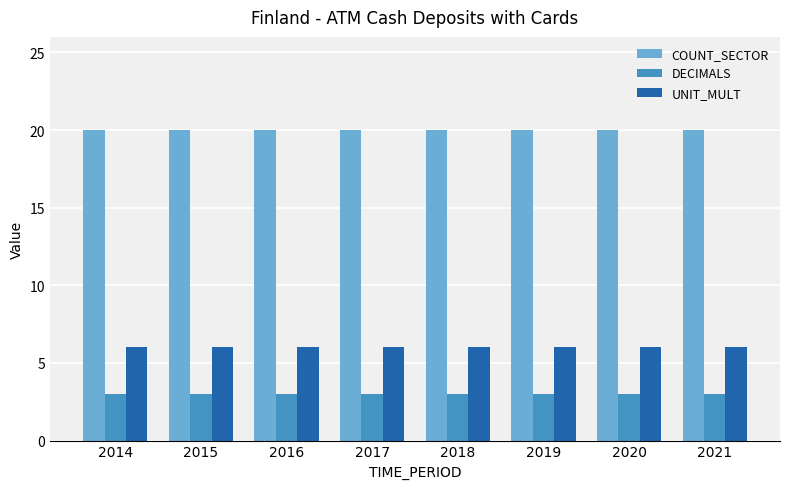

Reading right to left, extract all data points from this chart.

COUNT_SECTOR: 2021=20	2020=20	2019=20	2018=20	2017=20	2016=20	2015=20	2014=20
DECIMALS: 2021=3	2020=3	2019=3	2018=3	2017=3	2016=3	2015=3	2014=3
UNIT_MULT: 2021=6	2020=6	2019=6	2018=6	2017=6	2016=6	2015=6	2014=6